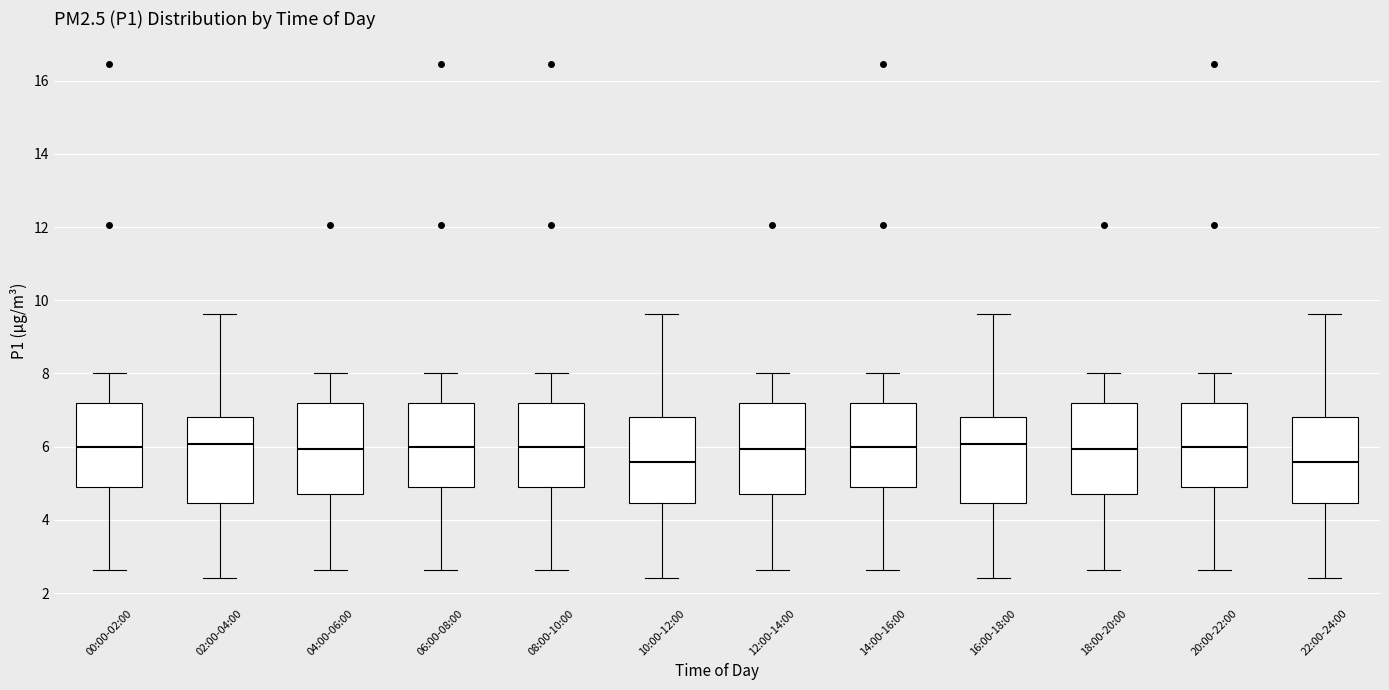

Reading left to right, transcribe this box plot: for each box, give where its median line is, the range the box spans, and where its two whiskers end, as read against the y-axis. The values are not printed on the chart, so give them approximately, as read against the axis.

00:00-02:00: median 6.0, box 5.0 to 7.2, whiskers 2.6 to 8.0
02:00-04:00: median 6.0, box 4.4 to 6.8, whiskers 2.4 to 9.6
04:00-06:00: median 6.0, box 4.8 to 7.2, whiskers 2.6 to 8.0
06:00-08:00: median 6.0, box 5.0 to 7.2, whiskers 2.6 to 8.0
08:00-10:00: median 6.0, box 5.0 to 7.2, whiskers 2.6 to 8.0
10:00-12:00: median 5.6, box 4.4 to 6.8, whiskers 2.4 to 9.6
12:00-14:00: median 6.0, box 4.8 to 7.2, whiskers 2.6 to 8.0
14:00-16:00: median 6.0, box 5.0 to 7.2, whiskers 2.6 to 8.0
16:00-18:00: median 6.0, box 4.4 to 6.8, whiskers 2.4 to 9.6
18:00-20:00: median 6.0, box 4.8 to 7.2, whiskers 2.6 to 8.0
20:00-22:00: median 6.0, box 5.0 to 7.2, whiskers 2.6 to 8.0
22:00-24:00: median 5.6, box 4.4 to 6.8, whiskers 2.4 to 9.6